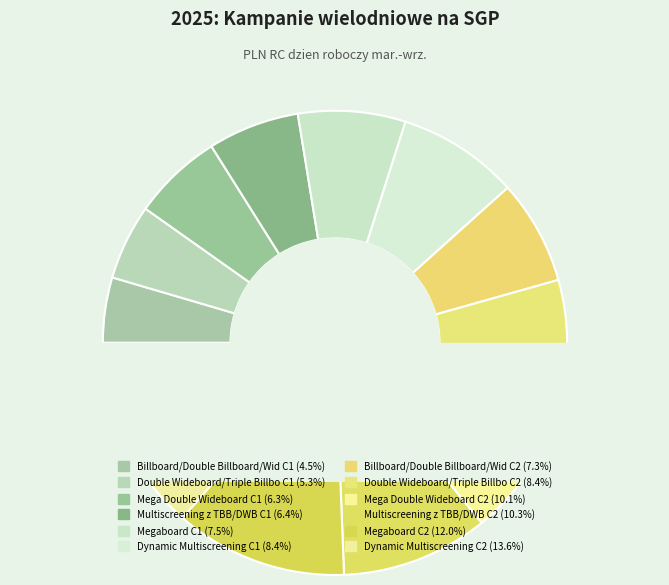

Is Double Wideboard/Triple Billboard C2 the majority of the pie?

No